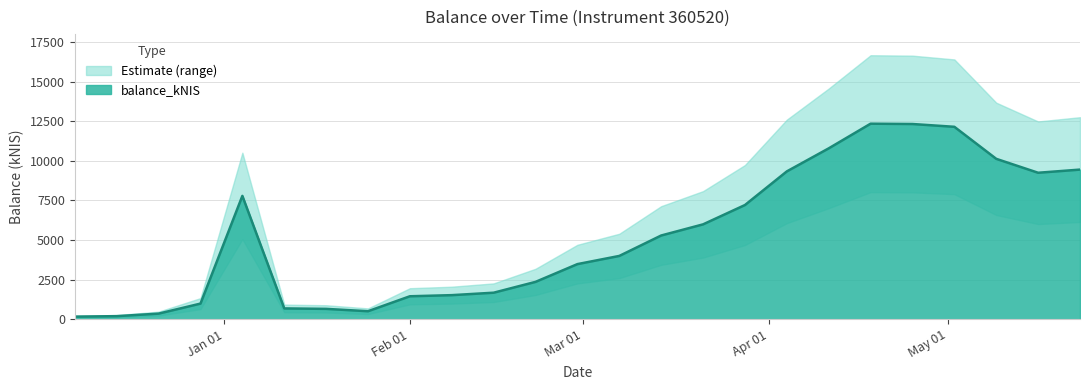

Where is the data nearest to the value 6258?

2024-03-21